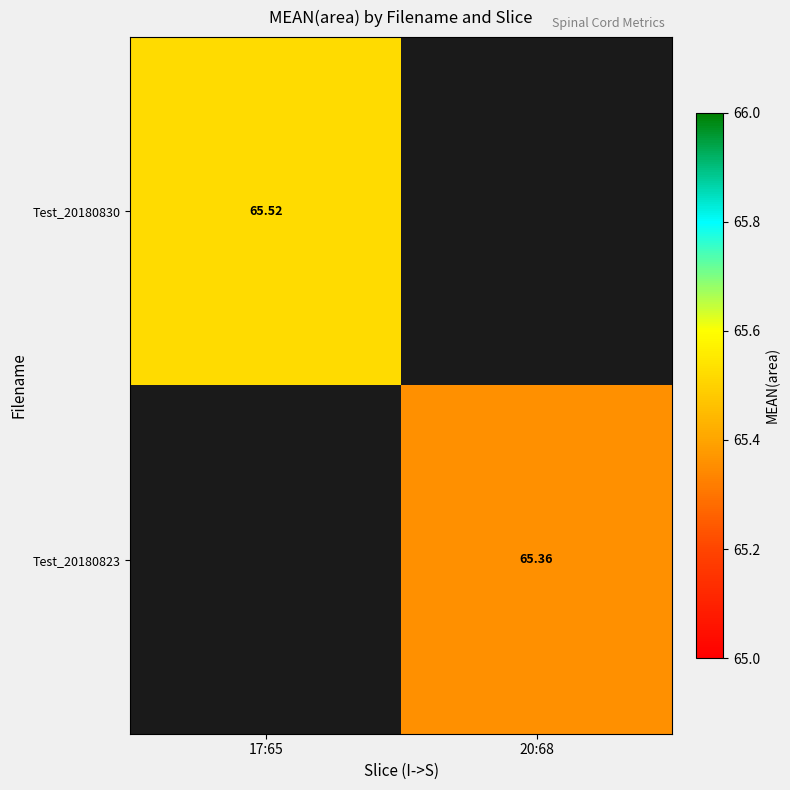

Is the value of Test_20180830 at 17:65 greater than the value of Test_20180823 at 20:68?

Yes